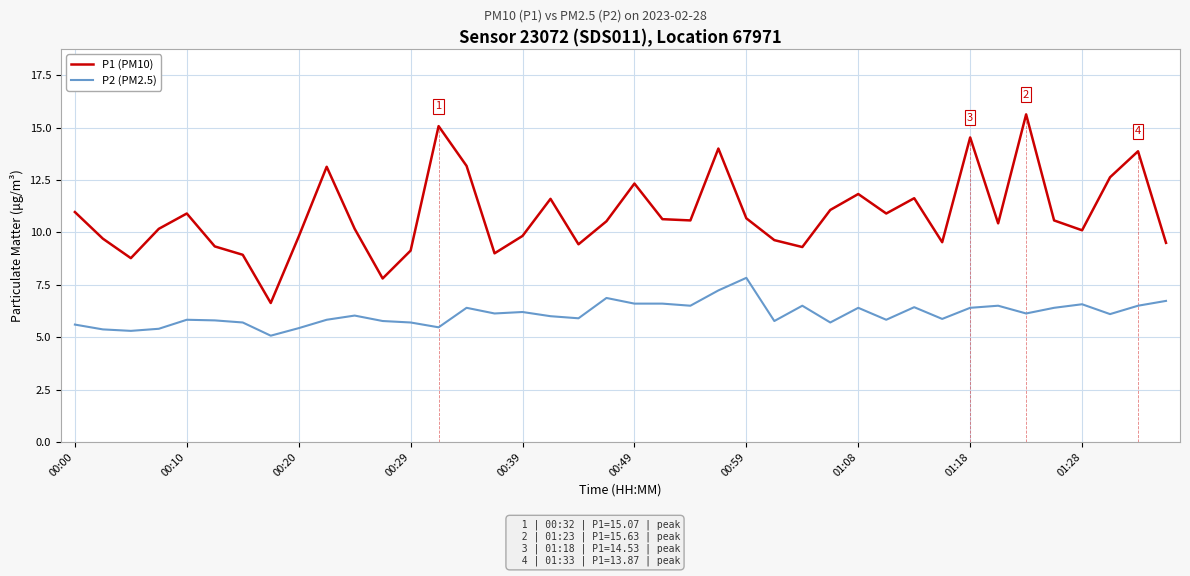

How many lines are shown in the chart?

2